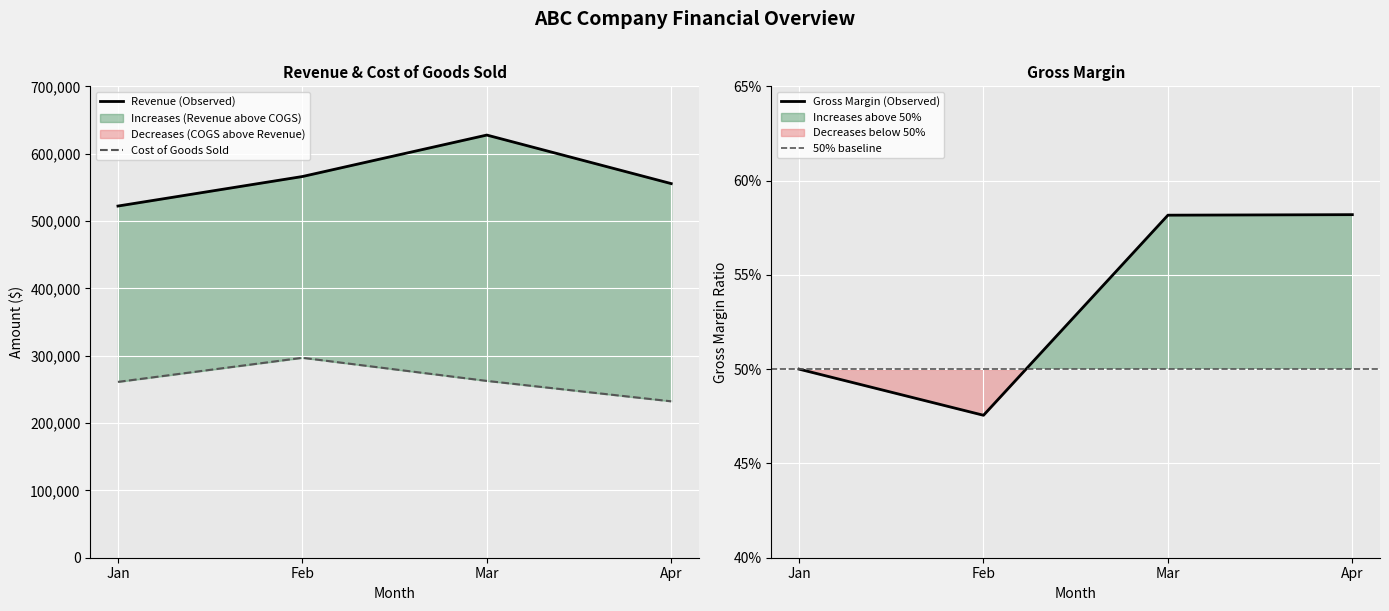

True or false: Gross Margin has more than 2 interior local peaks.

False